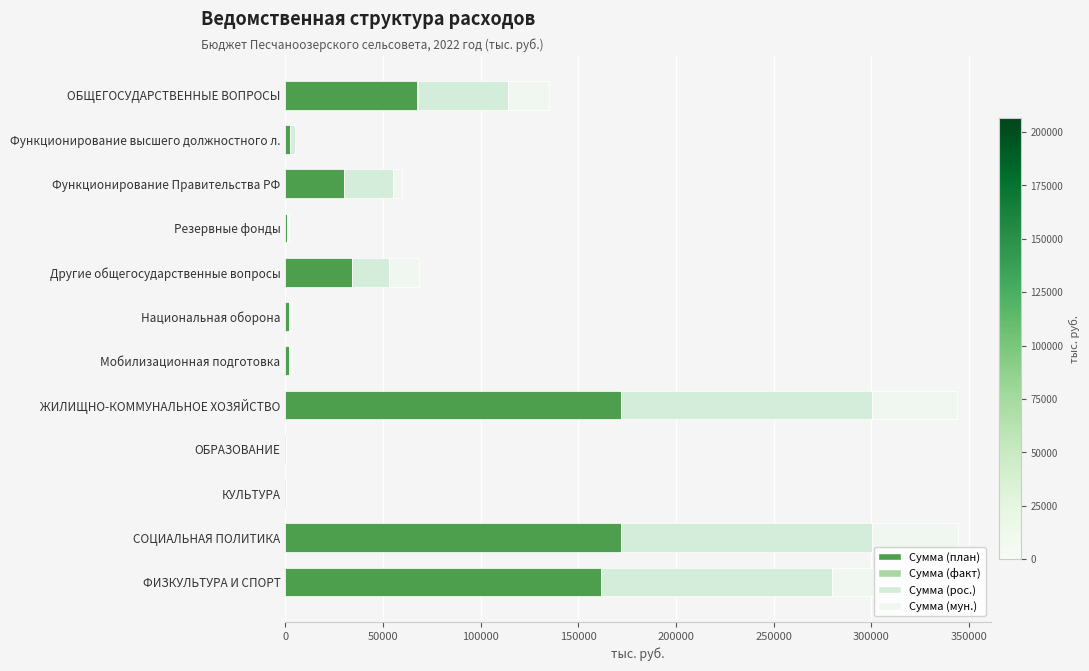

Count the number of categories in the chart.

12